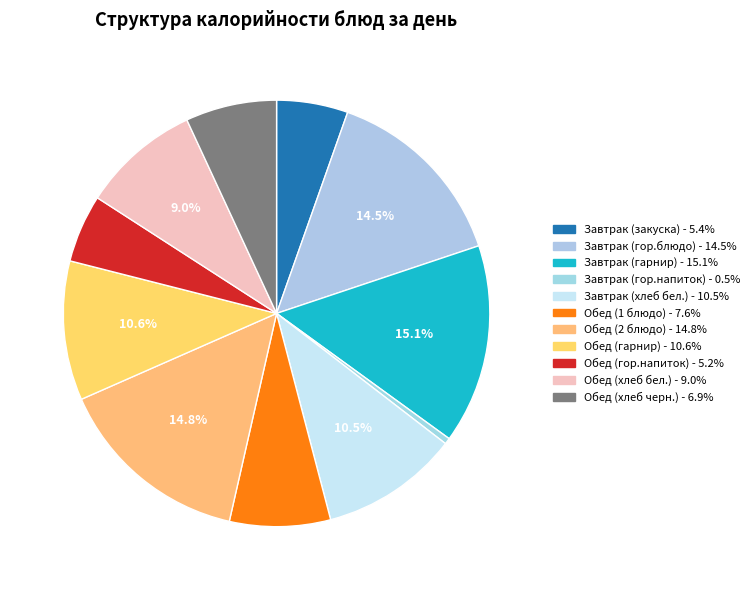

Which slice is the largest?

Завтрак (гарнир)